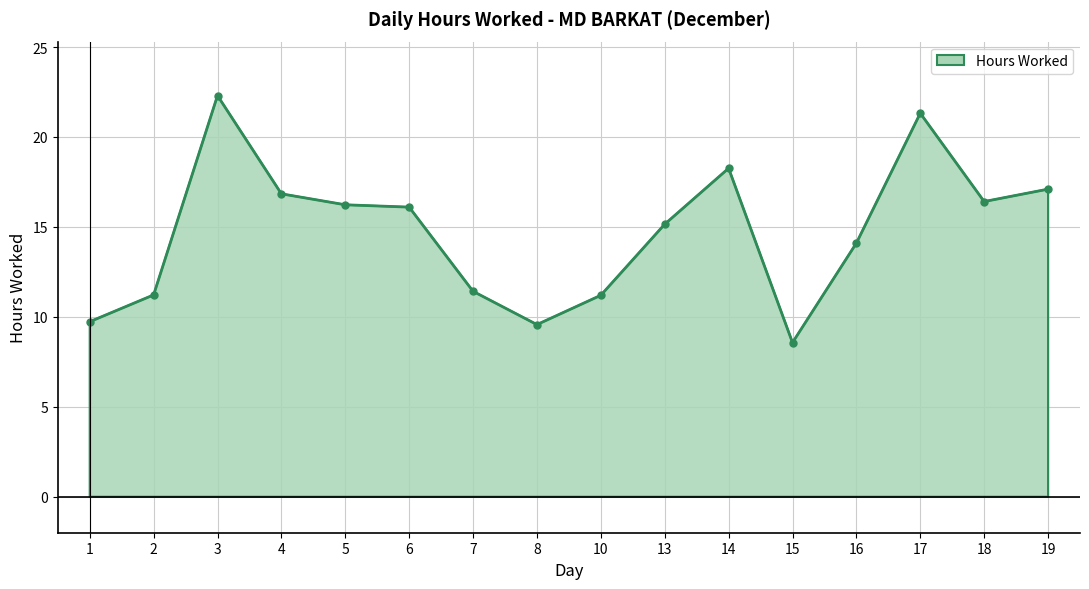

What is the ratio of the value at 14 to the value at 5?

1.1